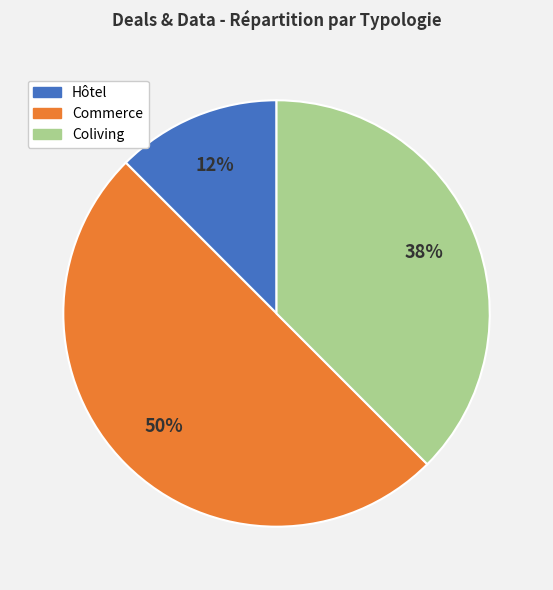

True or false: Coliving accounts for 38% of the total.

True